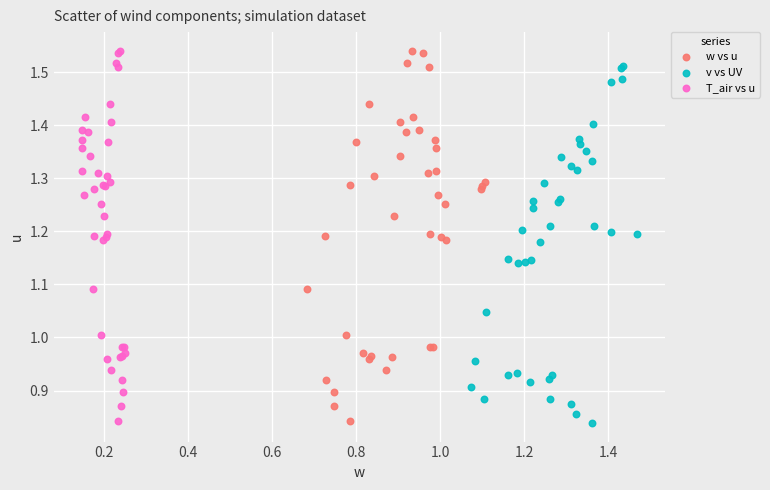

What are all the series names shown in the legend?

w vs u, v vs UV, T_air vs u